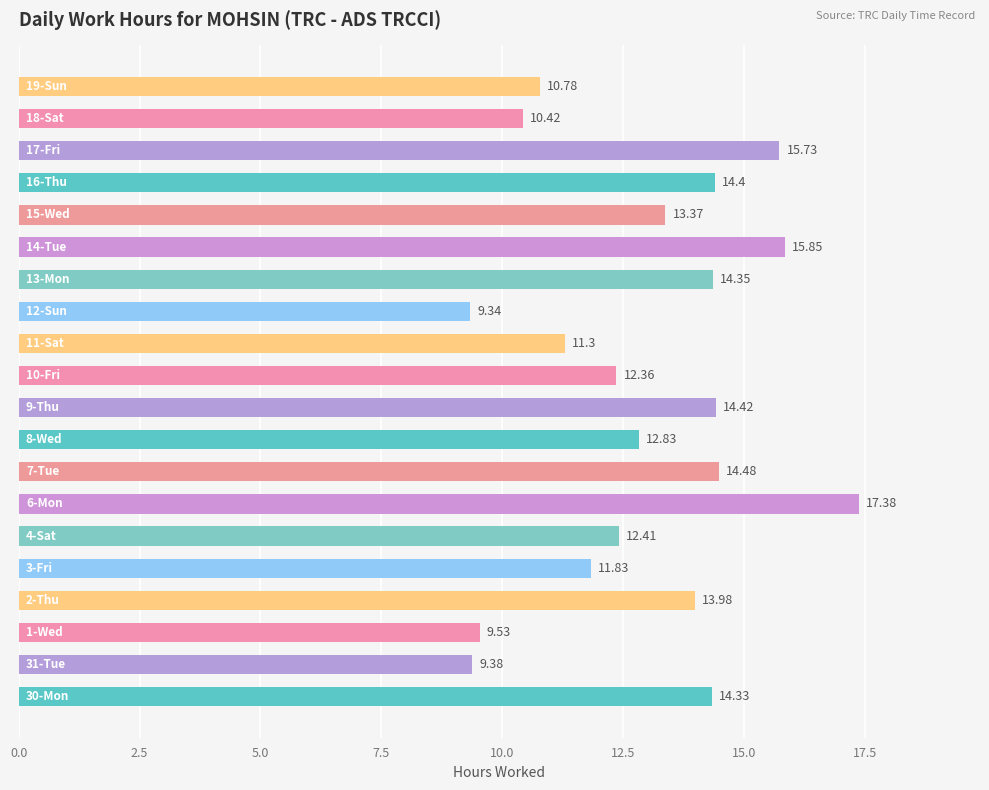

What is the sum of all values?

258.5